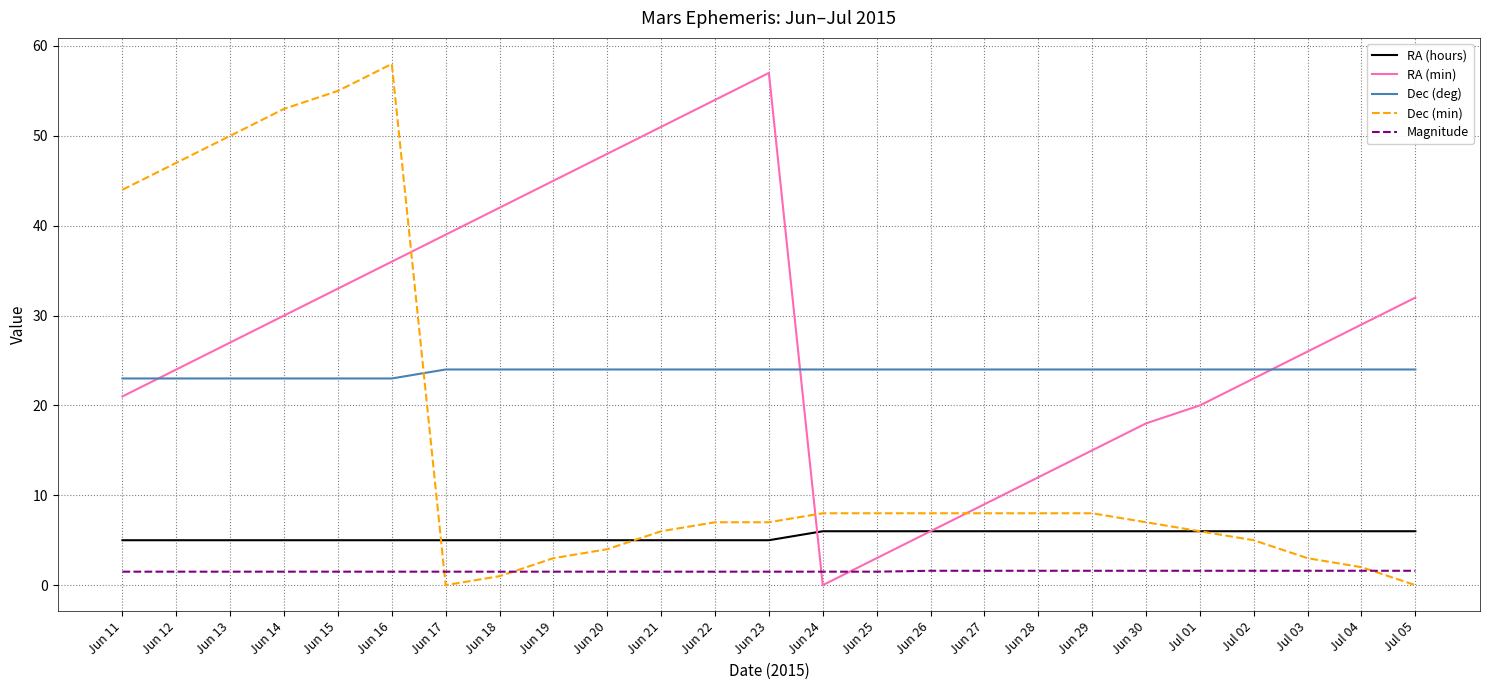

At Jul 05, list the series in order from largest to smallest.

RA (min), Dec (deg), RA (hours), Magnitude, Dec (min)